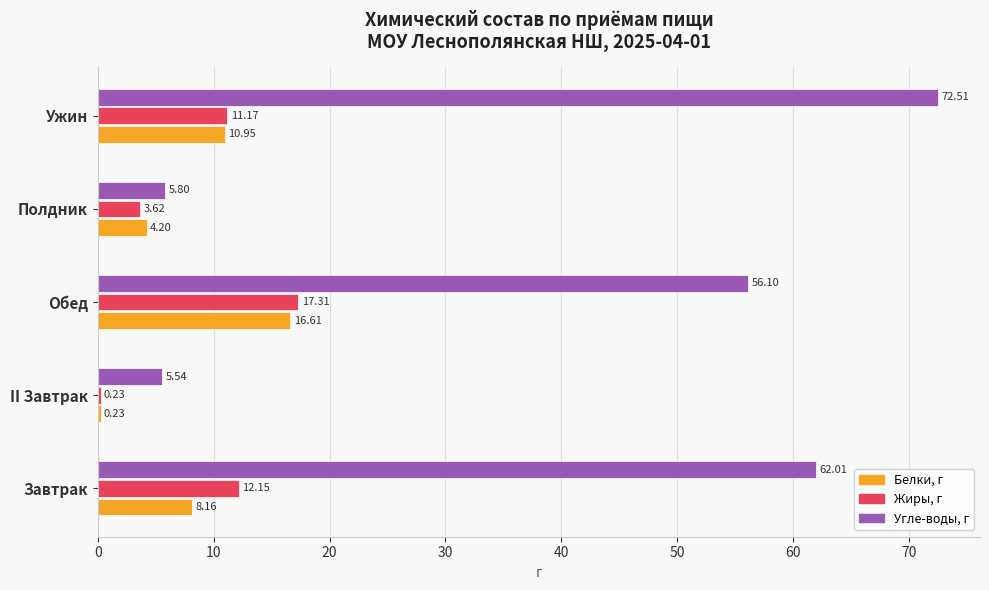

List the labels in order of Угле-воды, г value, smallest first.

II Завтрак, Полдник, Обед, Завтрак, Ужин